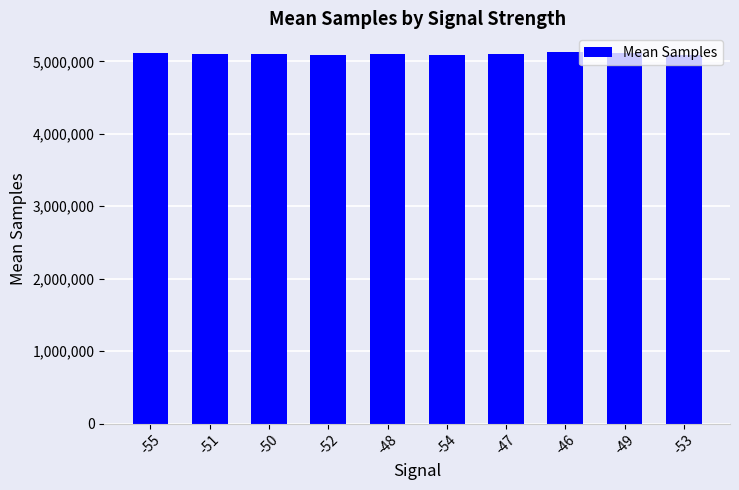

What is the sum of the values at -50 and -54?

10195335